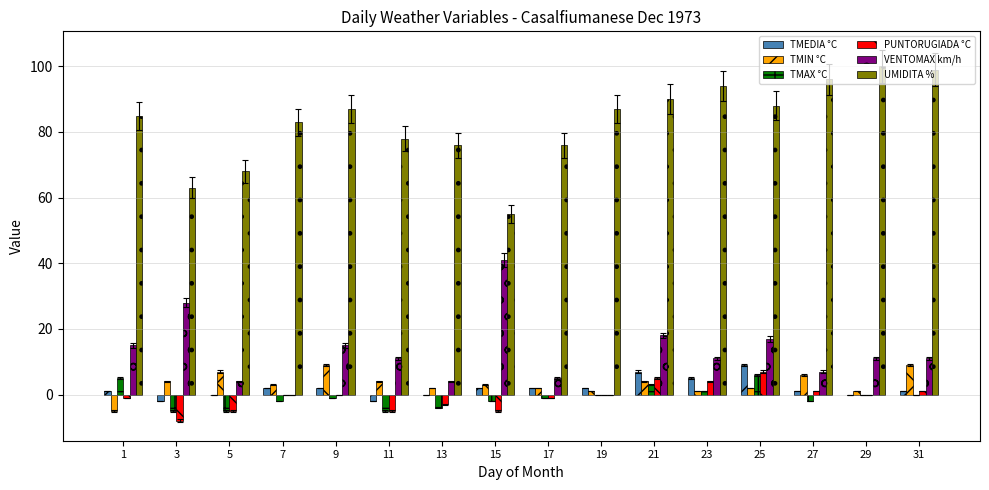

Reading left to right, list all the values displayed in this chart.

TMEDIA °C: 1=1	3=-2	5=0	7=2	9=2	11=-2	13=0	15=2	17=2	19=2	21=7	23=5	25=9	27=1	29=0	31=1
TMIN °C: 1=-5	3=4	5=7	7=3	9=9	11=4	13=2	15=3	17=2	19=1	21=4	23=1	25=2	27=6	29=1	31=9
TMAX °C: 1=5	3=-5	5=-5	7=-2	9=-1	11=-5	13=-4	15=-2	17=-1	19=0	21=3	23=1	25=6	27=-2	29=0	31=0
PUNTORUGIADA °C: 1=-1	3=-8	5=-5	7=0	9=0	11=-5	13=-3	15=-5	17=-1	19=0	21=5	23=4	25=7	27=1	29=0	31=1
VENTOMAX km/h: 1=15	3=28	5=4	7=0	9=15	11=11	13=4	15=41	17=5	19=0	21=18	23=11	25=17	27=7	29=11	31=11
UMIDITA %: 1=85	3=63	5=68	7=83	9=87	11=78	13=76	15=55	17=76	19=87	21=90	23=94	25=88	27=96	29=100	31=99